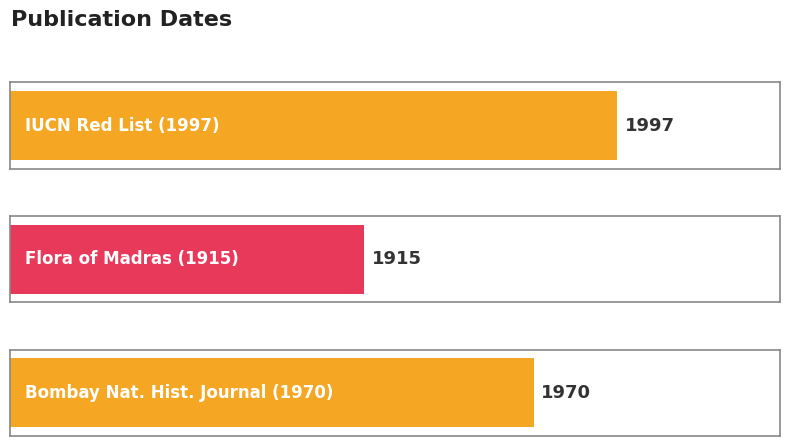

How many values are between 1915 and 1997?

3